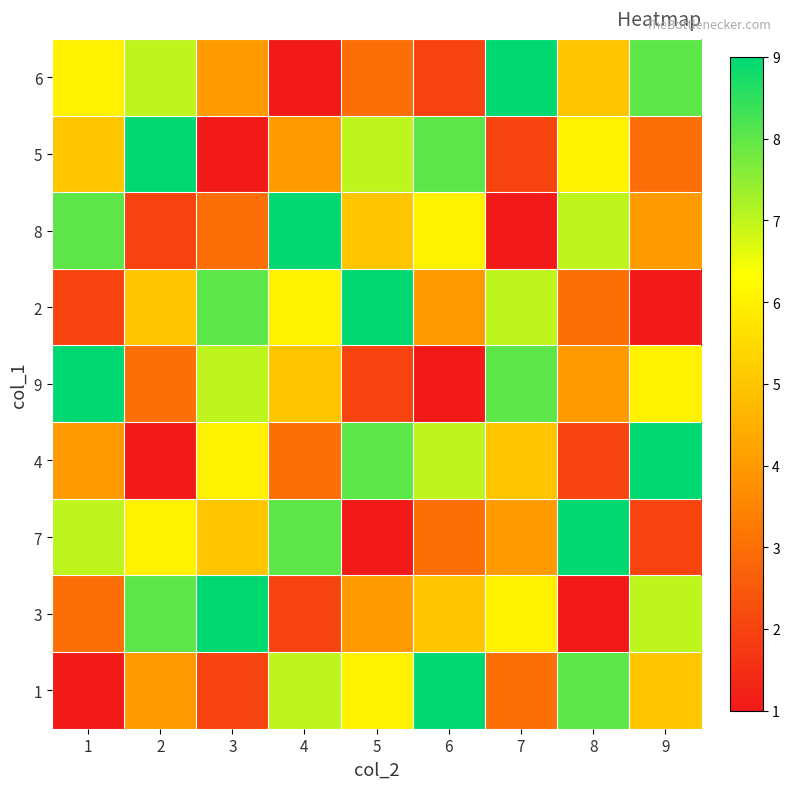

What is the smallest value displayed?

1